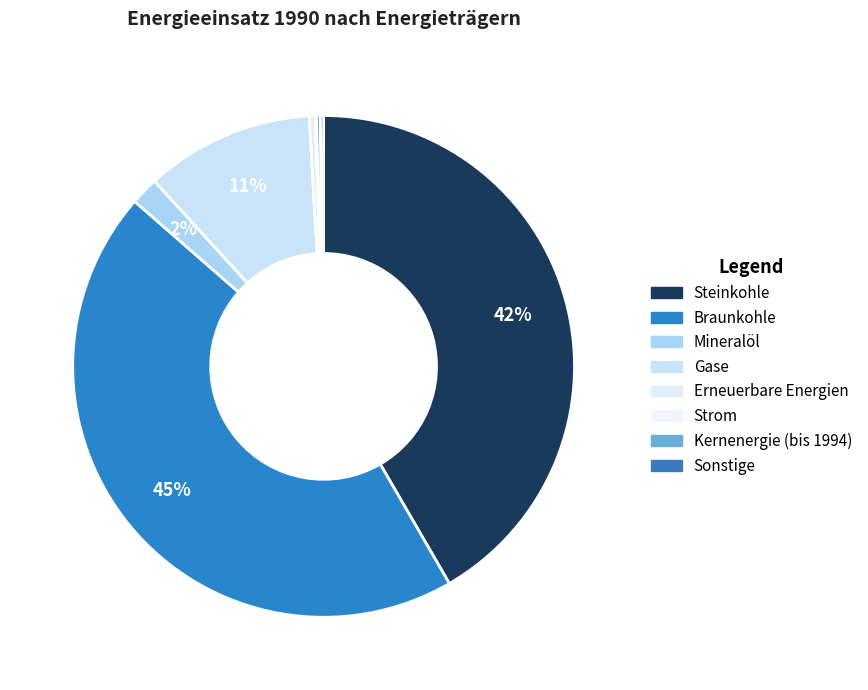

Which has a higher value, Sonstige or Kernenergie (bis 1994)?

Kernenergie (bis 1994)